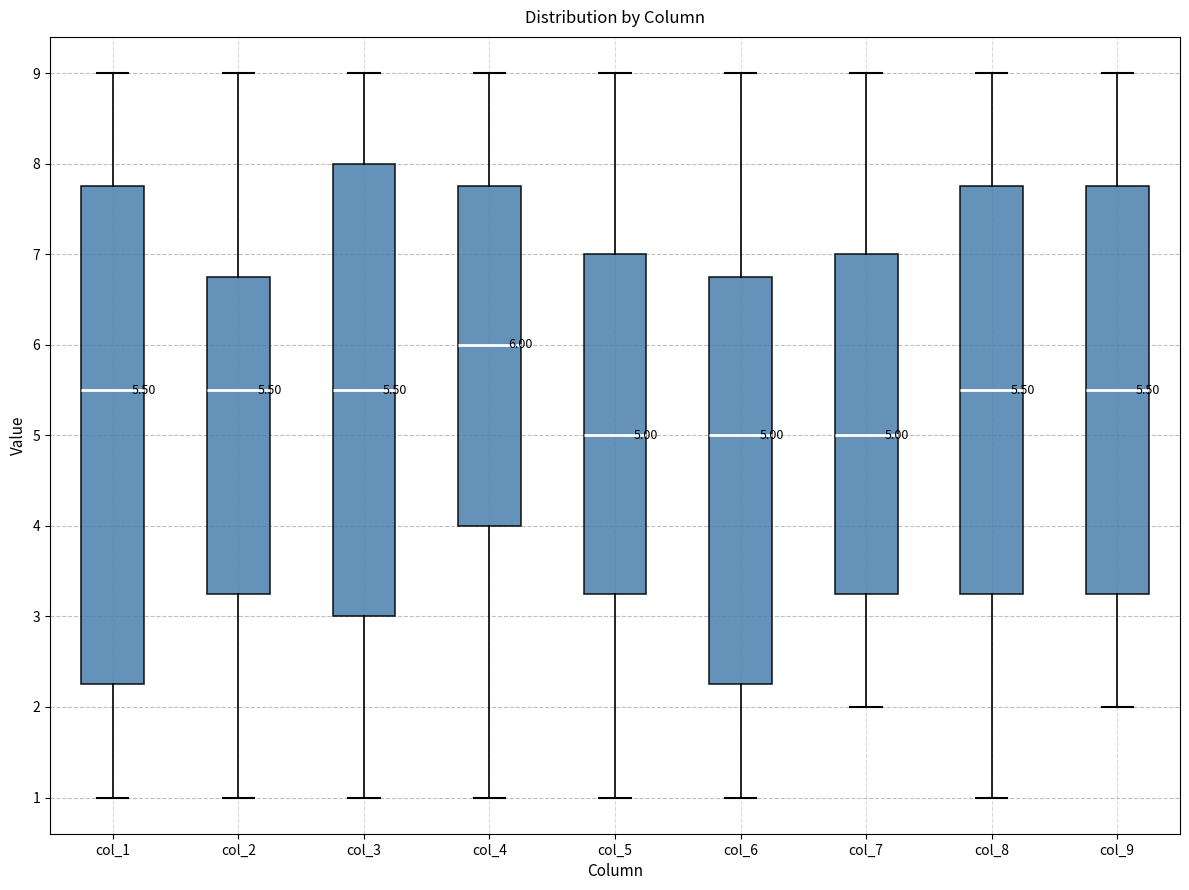

Which box's median line is the highest?

col_4